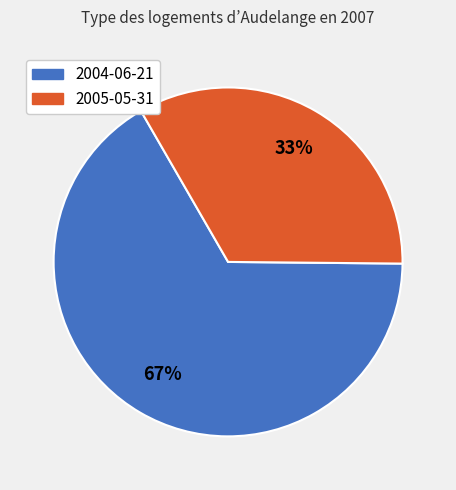

Is there a majority slice in this chart?

Yes